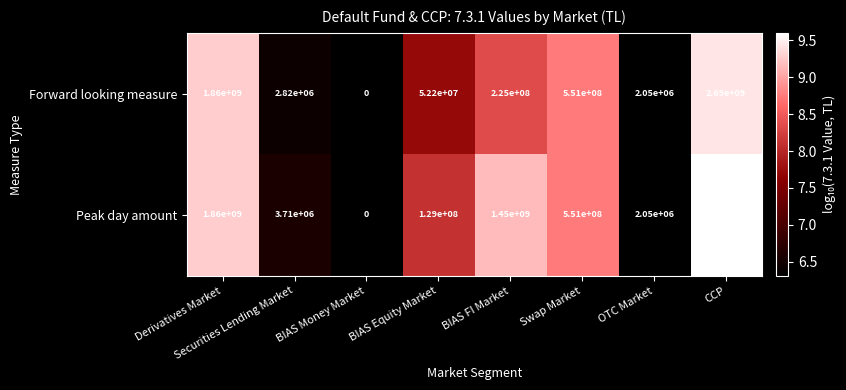

What is the difference between the highest and lowest values at Securities Lending Market?

890000